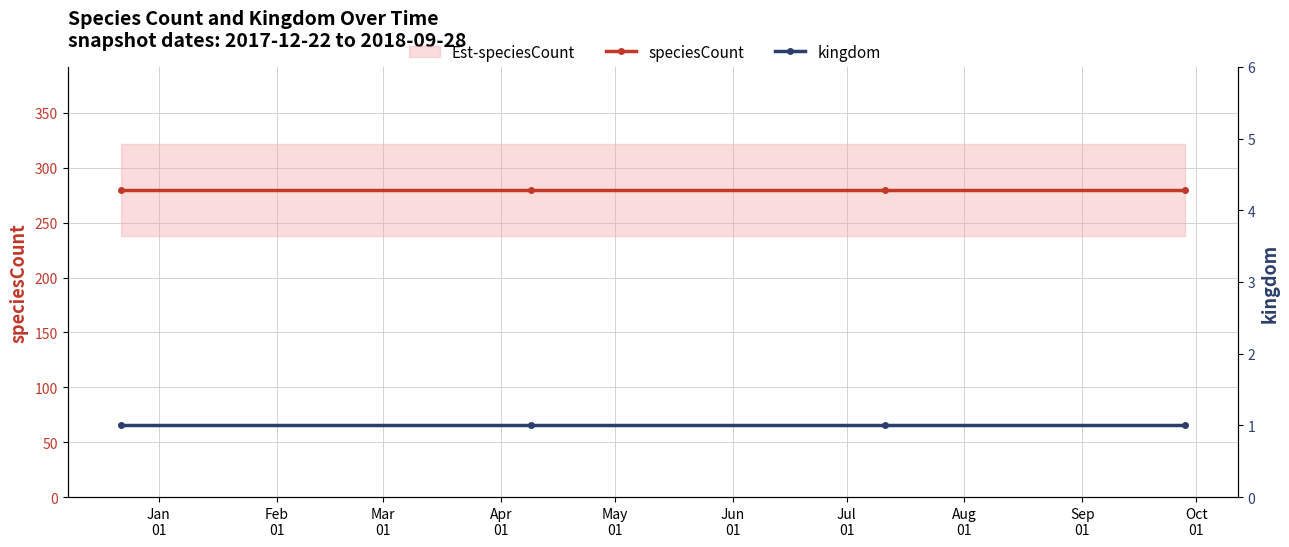

The value of kingdom at Apr
01 is 1. True or false?

True